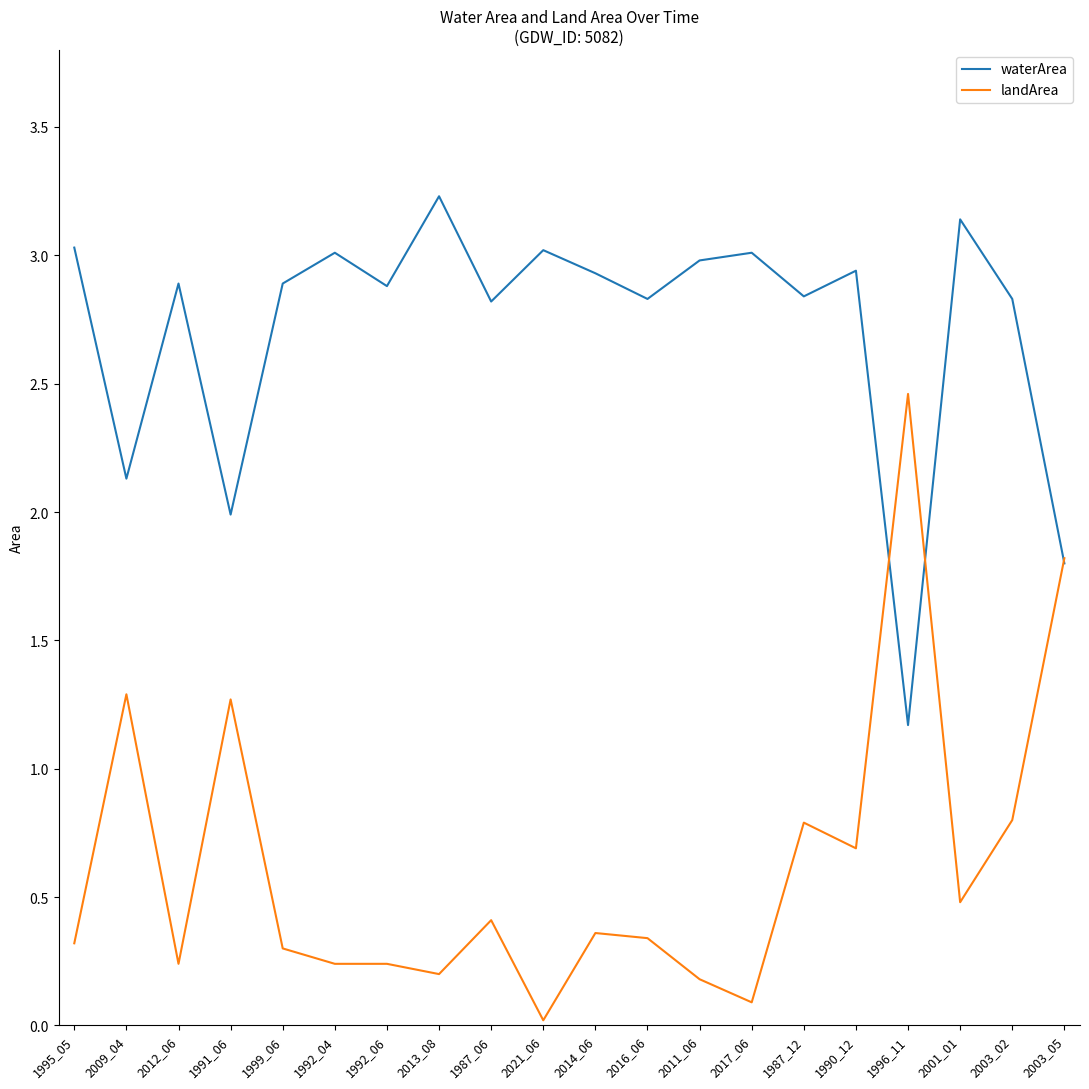

True or false: landArea has a value of 0.4 at 1987_06.

True